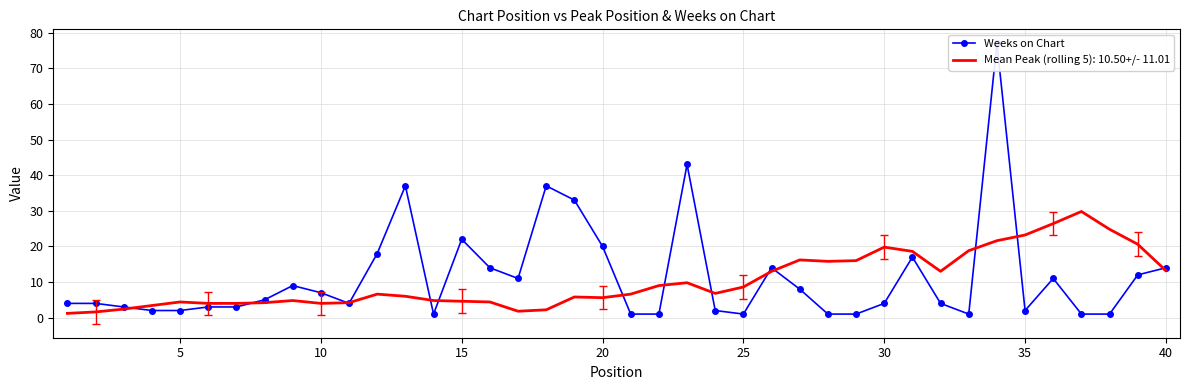

What is the smallest value displayed?

1